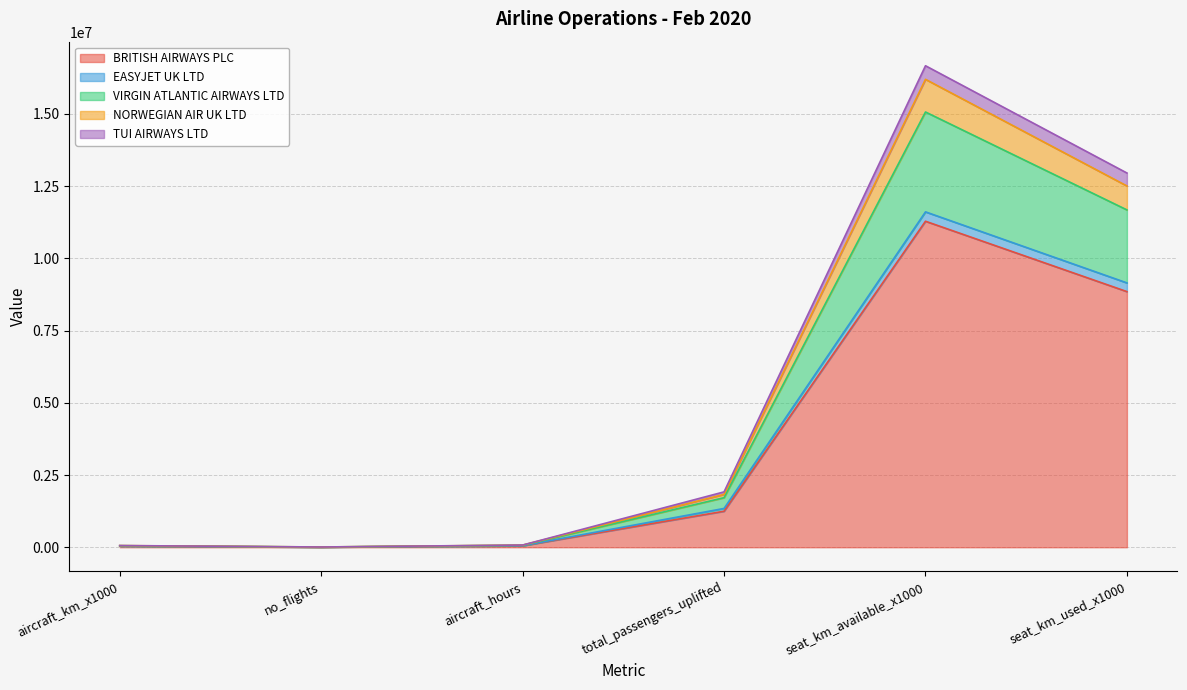

In NORWEGIAN AIR UK LTD, how many points are lower than both neighbors (excluding endpoints)?

1